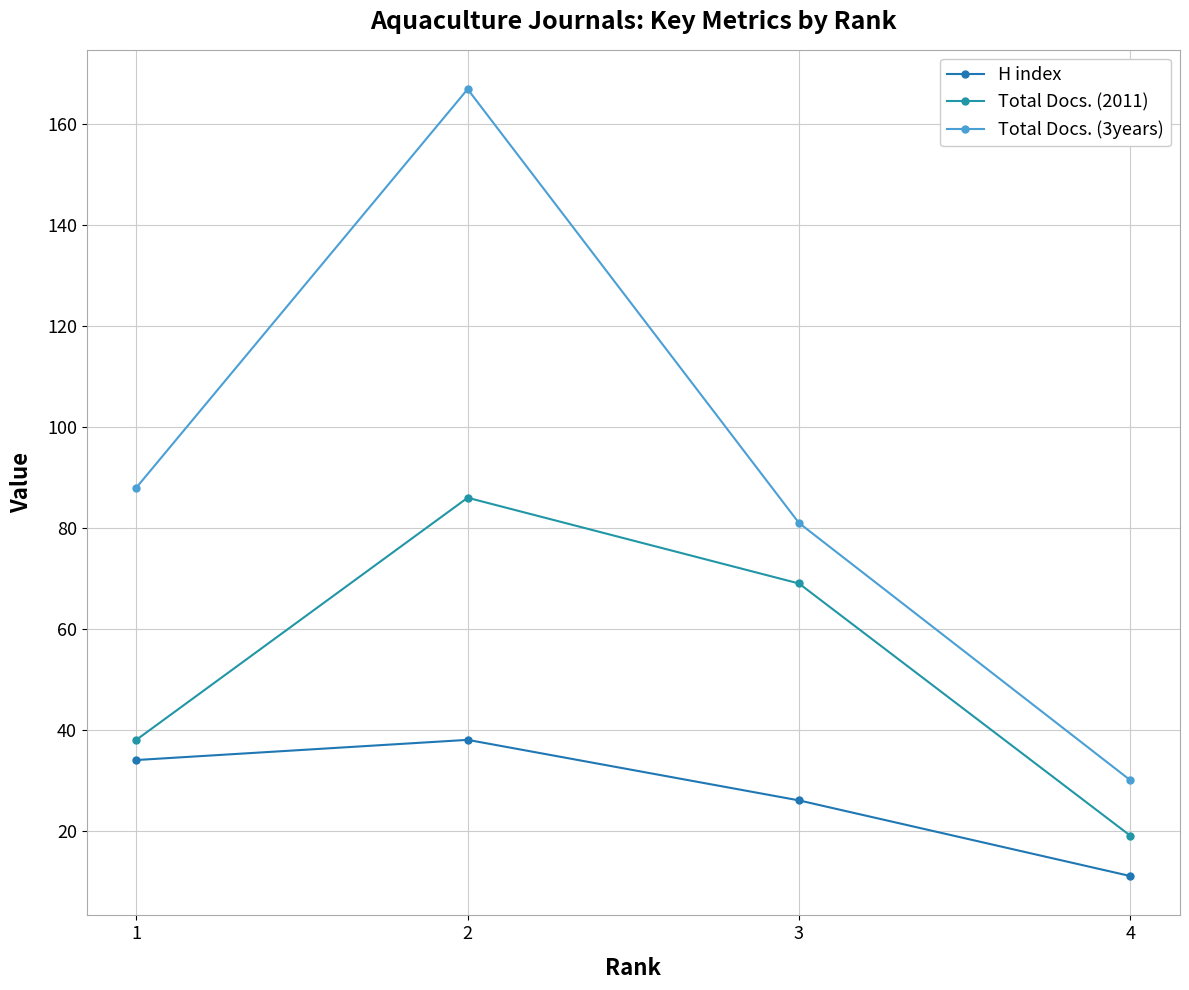

The Total Docs. (2011) series shows 7 at 4. True or false?

False